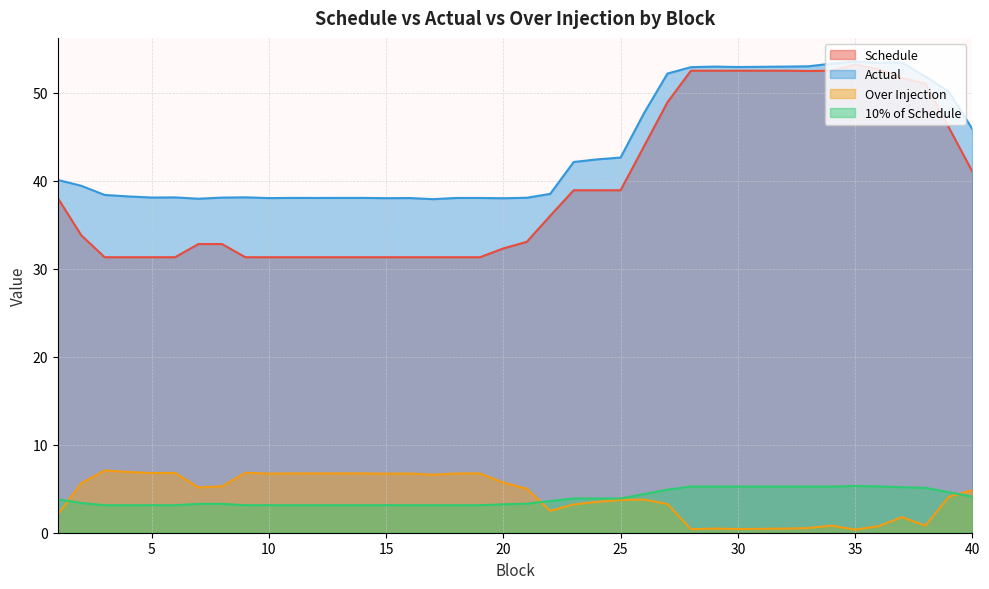

The value of Schedule at 34 is 52.5. True or false?

True